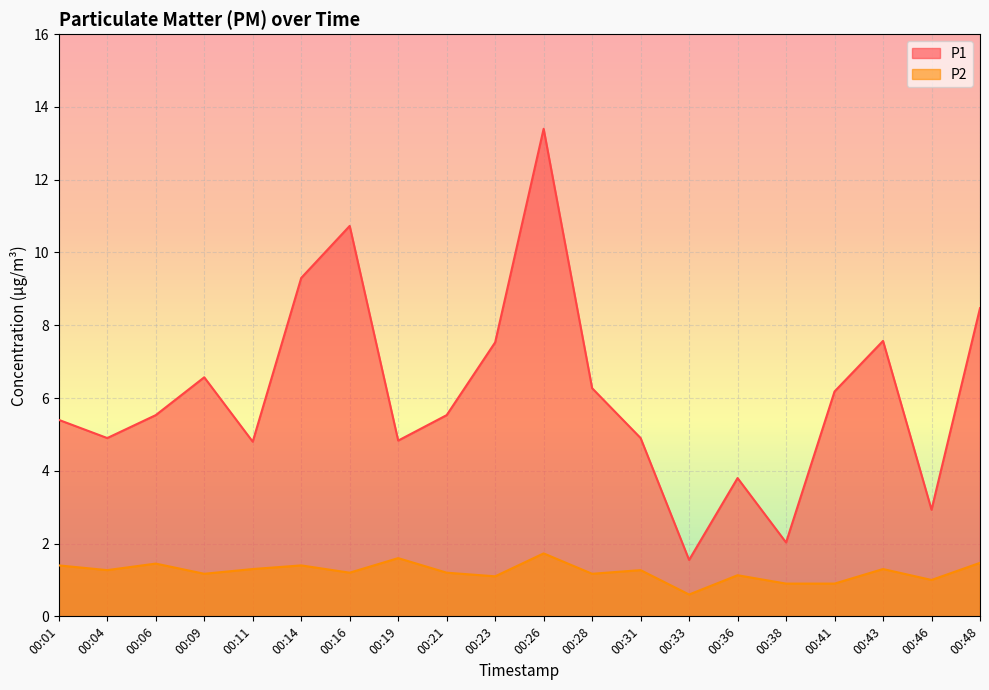

Between 00:04 and 00:41, which series saw the biggest shift?

P1